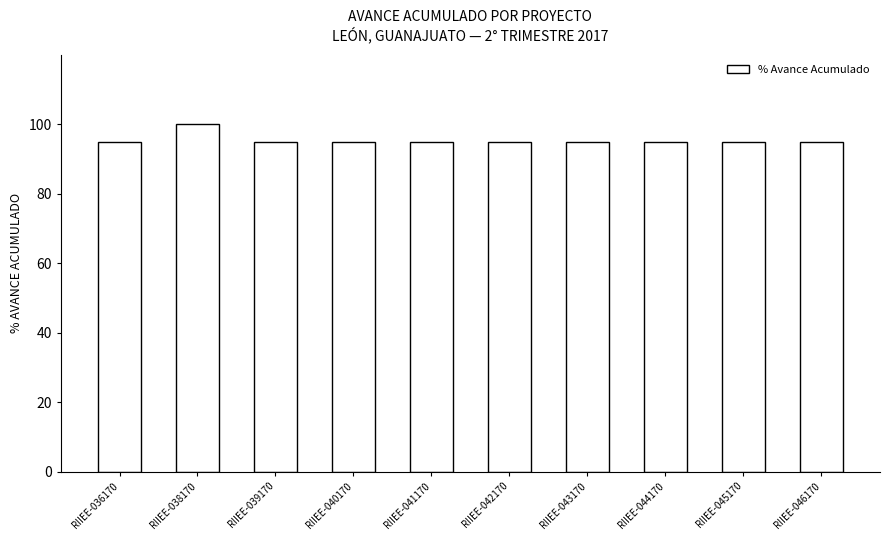

How many data points does each series have?

10